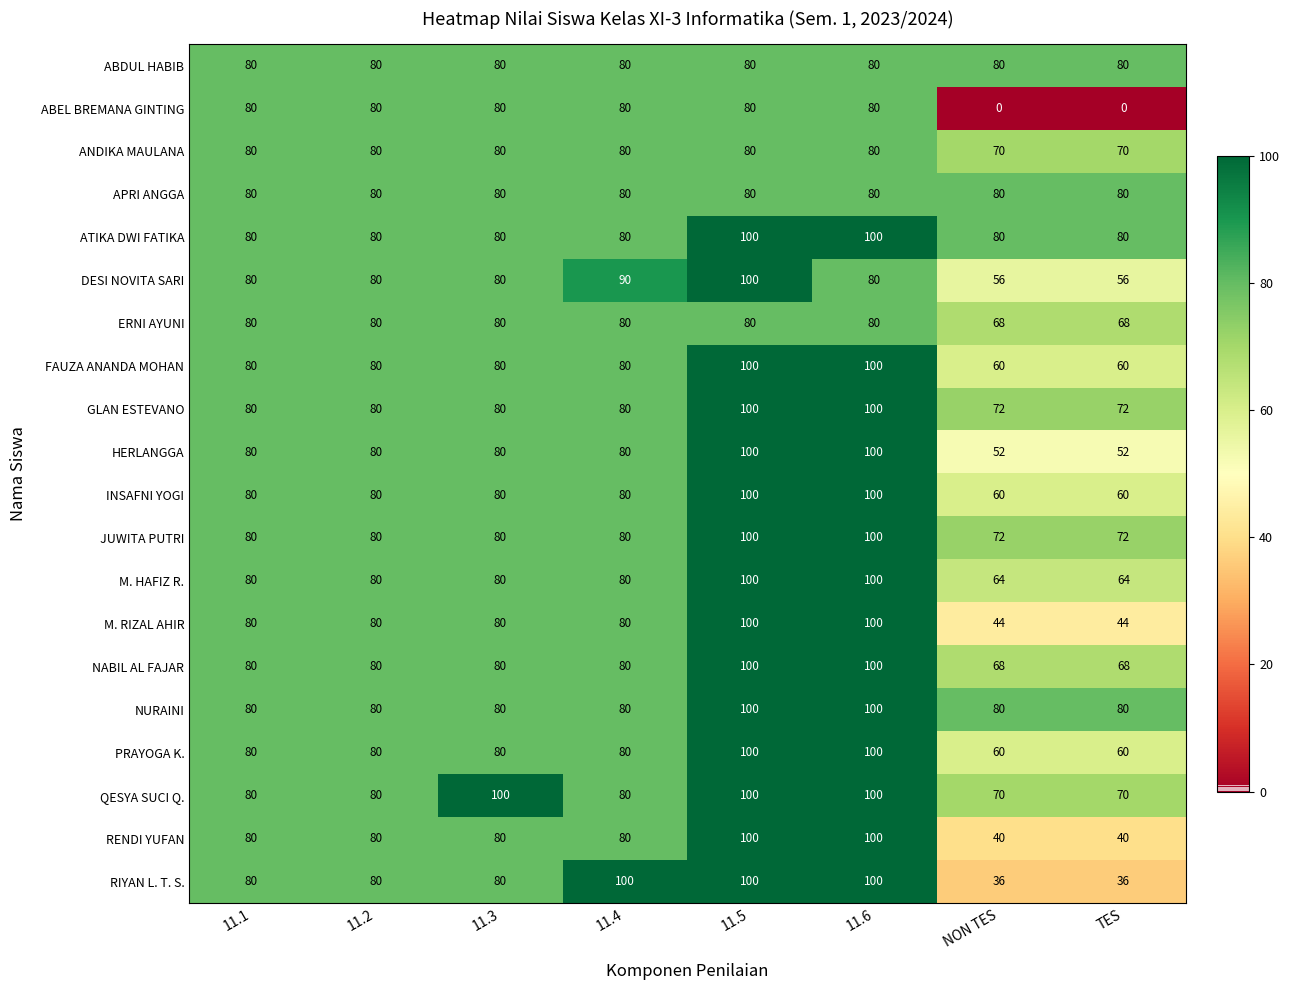

What is the greatest value displayed?

100